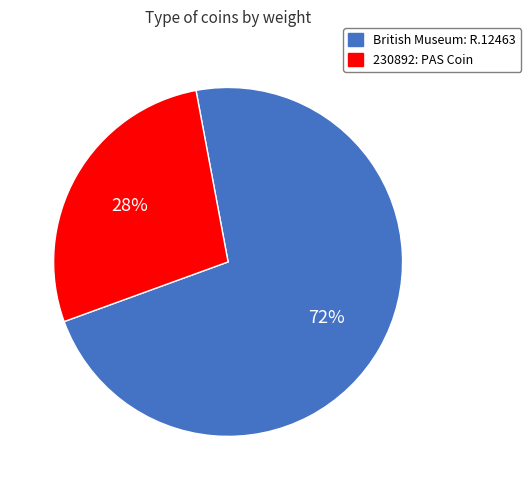

Which slice represents more than half of the pie?

British Museum: R.12463